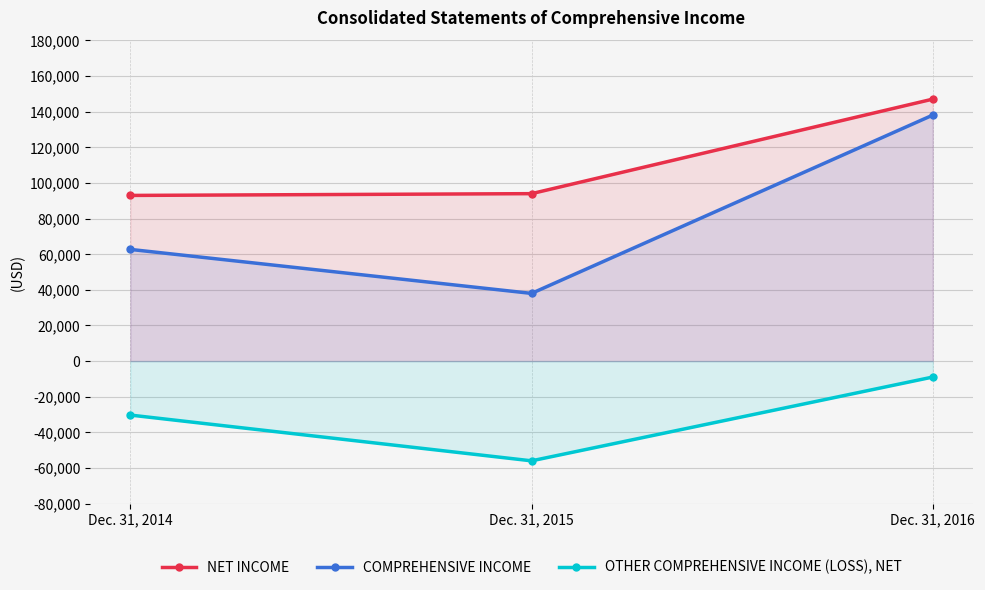

At Dec. 31, 2014, list the series in order from smallest to largest.

OTHER COMPREHENSIVE INCOME (LOSS), NET, COMPREHENSIVE INCOME, NET INCOME